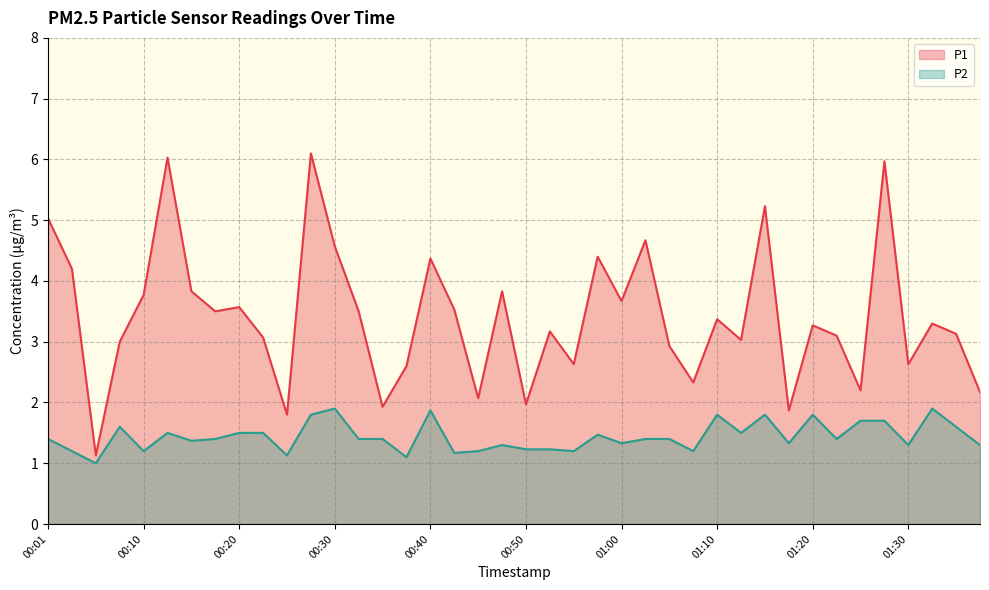

What is the label of the 16th point from the right?

01:00